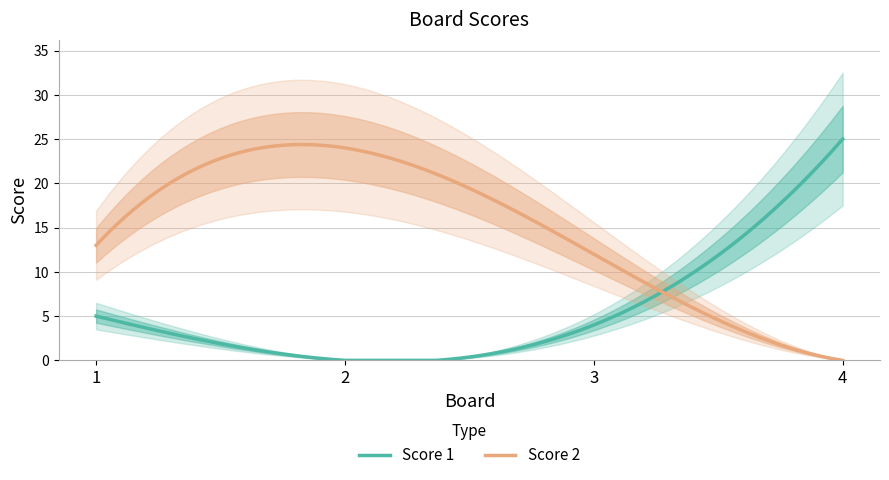

Between 1 and 2, which series saw the biggest shift?

Score 2